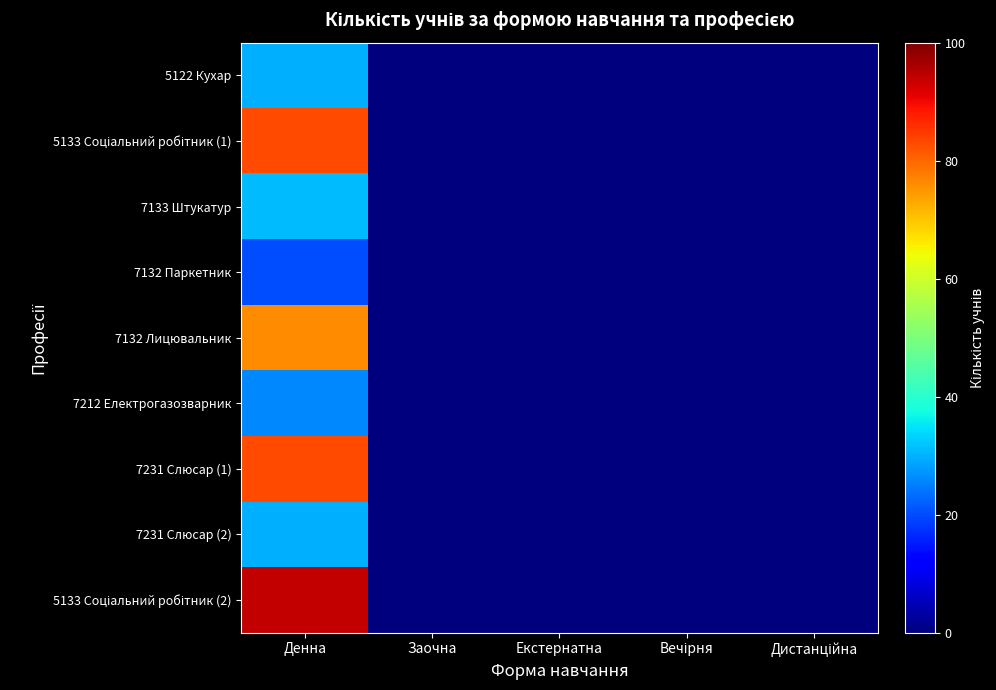

Which series has the largest total across all categories?

5133 Соціальний робітник (2)